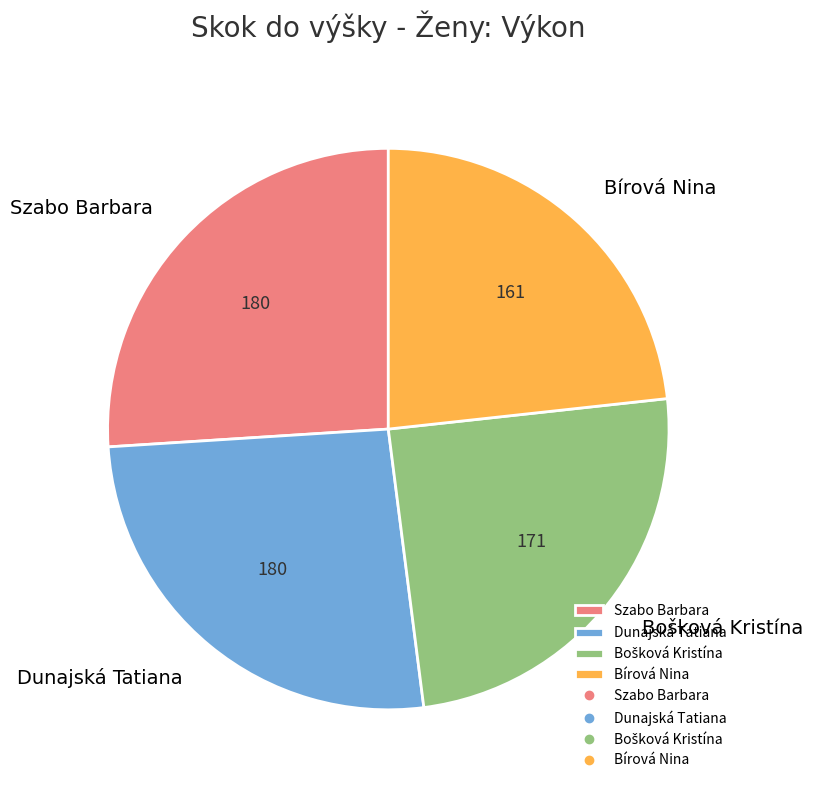

Approximately how many times larger is the value at Dunajská Tatiana compared to Bírová Nina?

1.1